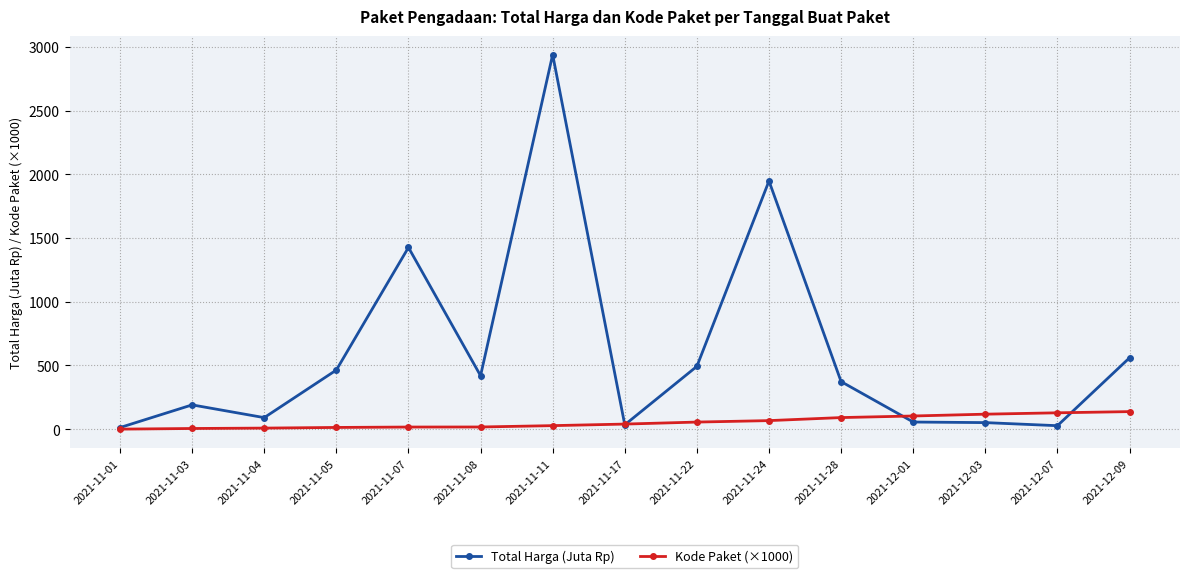

How many lines are shown in the chart?

2